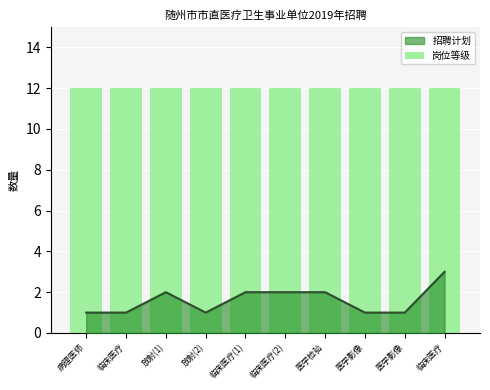

At which category does the chart reach its peak across all series?

临床医疗